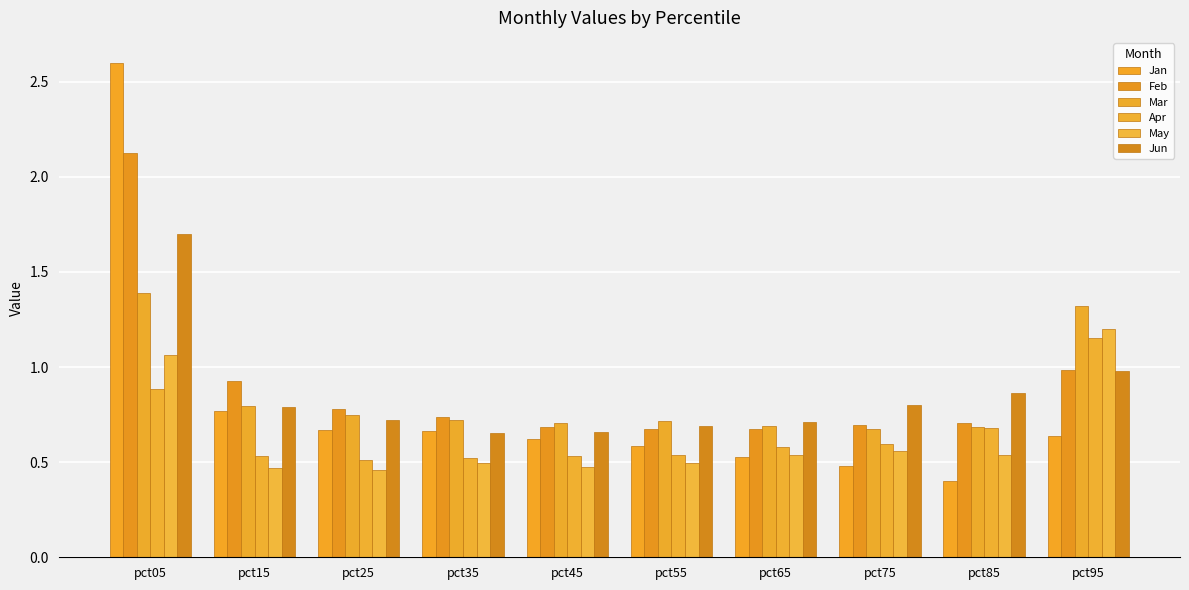

Between pct45 and pct25, which is larger?

pct25